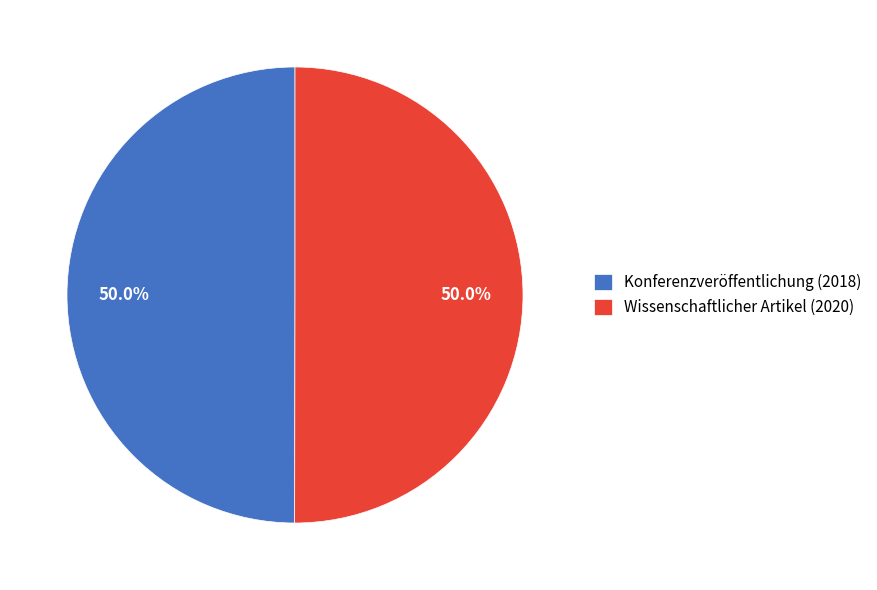

Count the number of slices in the pie.

2